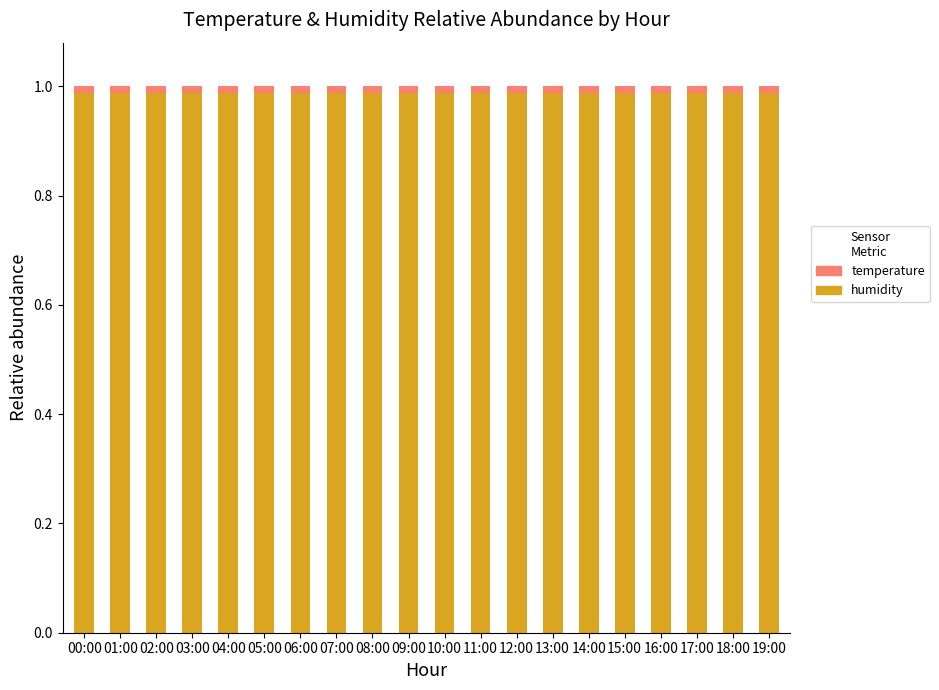

True or false: humidity has a value of 0.7 at 10:00.

False